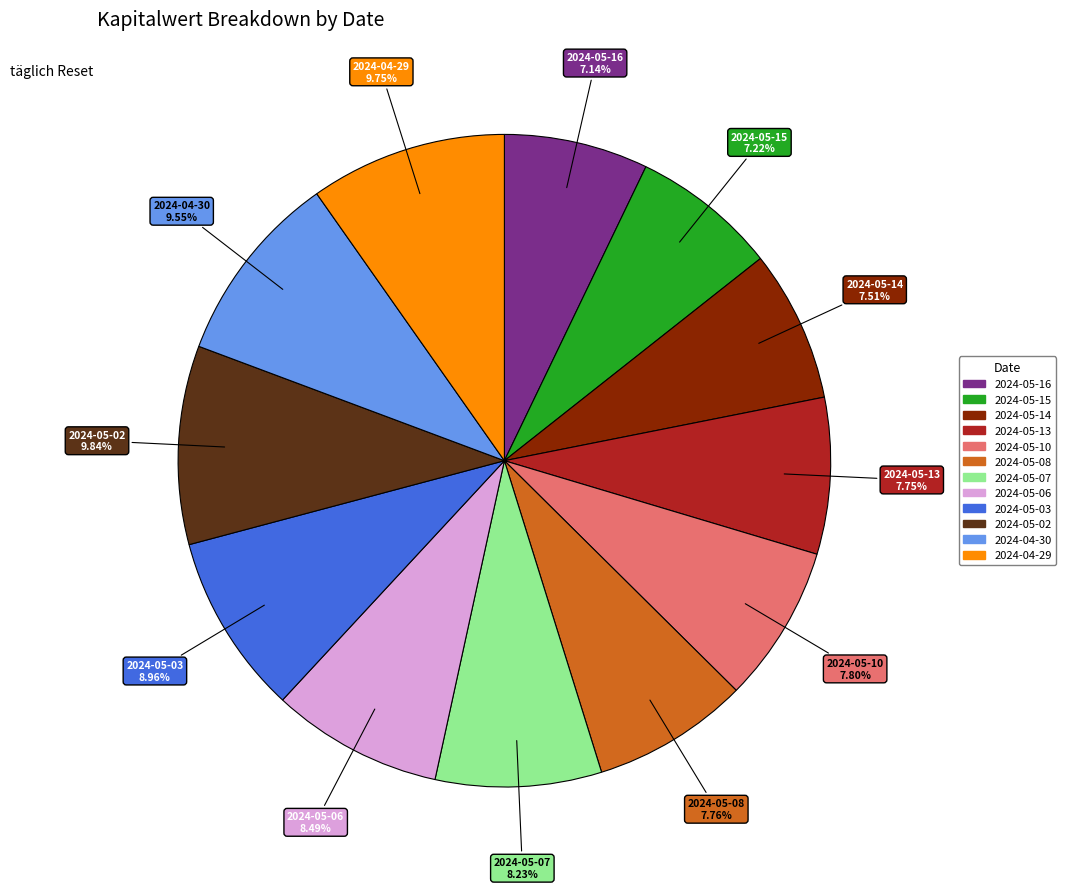

To the nearest percent, what portion does 2024-05-14 represent?

8%